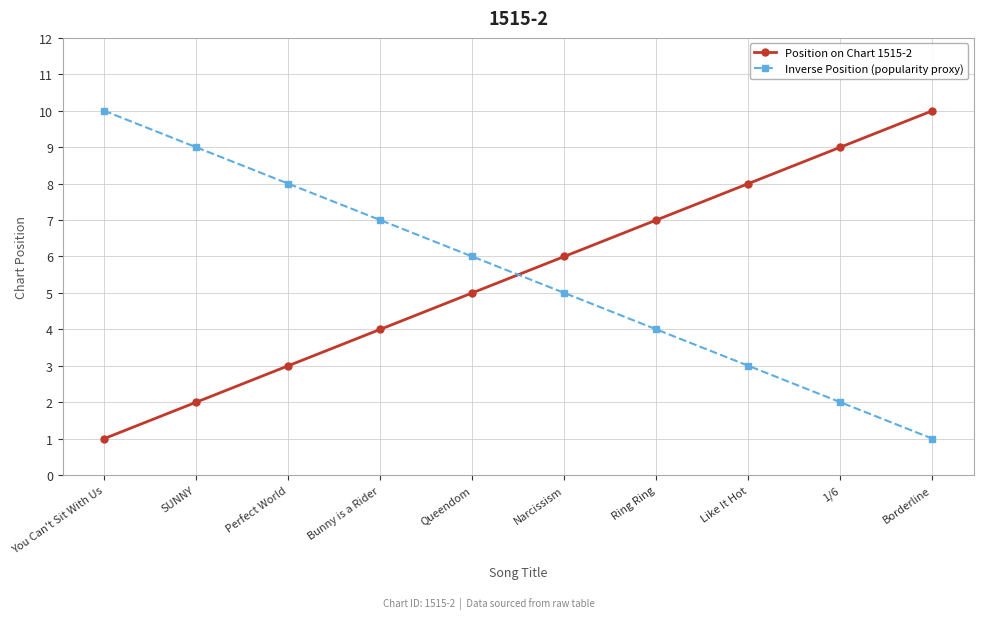

What is the spread (max minus min) of values at You Can't Sit With Us?

9